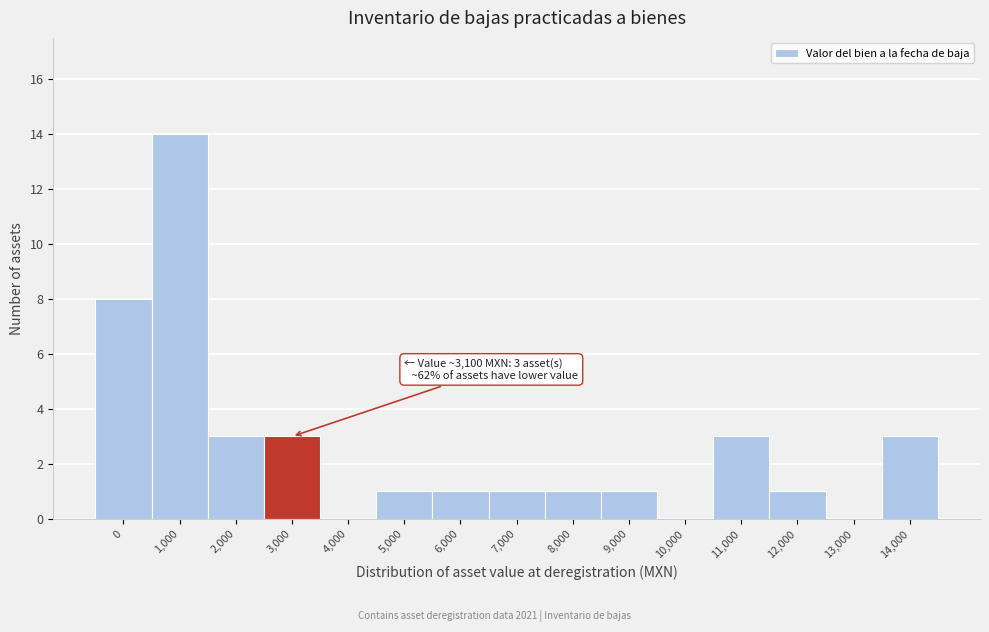

Reading left to right, list all the values displayed in this chart.

0=8	1,000=14	2,000=3	3,000=3	4,000=0	5,000=1	6,000=1	7,000=1	8,000=1	9,000=1	10,000=0	11,000=3	12,000=1	13,000=0	14,000=3